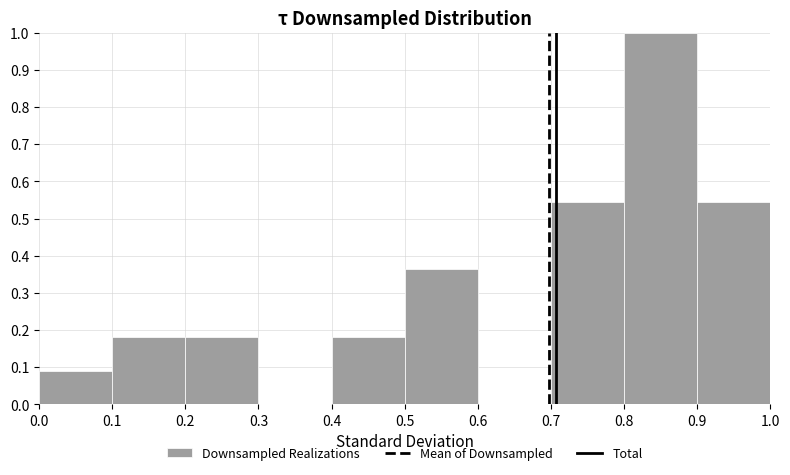

Reading left to right, list every bar in this chart as the range it spans on the x-axis followed by its height. The values are not printed on the chart, so give them approximately, as read against the axis.

0.0 to 0.1: 0.09
0.1 to 0.2: 0.18
0.2 to 0.3: 0.18
0.3 to 0.4: 0
0.4 to 0.5: 0.18
0.5 to 0.6: 0.36
0.6 to 0.7: 0
0.7 to 0.8: 0.55
0.8 to 0.9: 1.00
0.9 to 1.0: 0.55